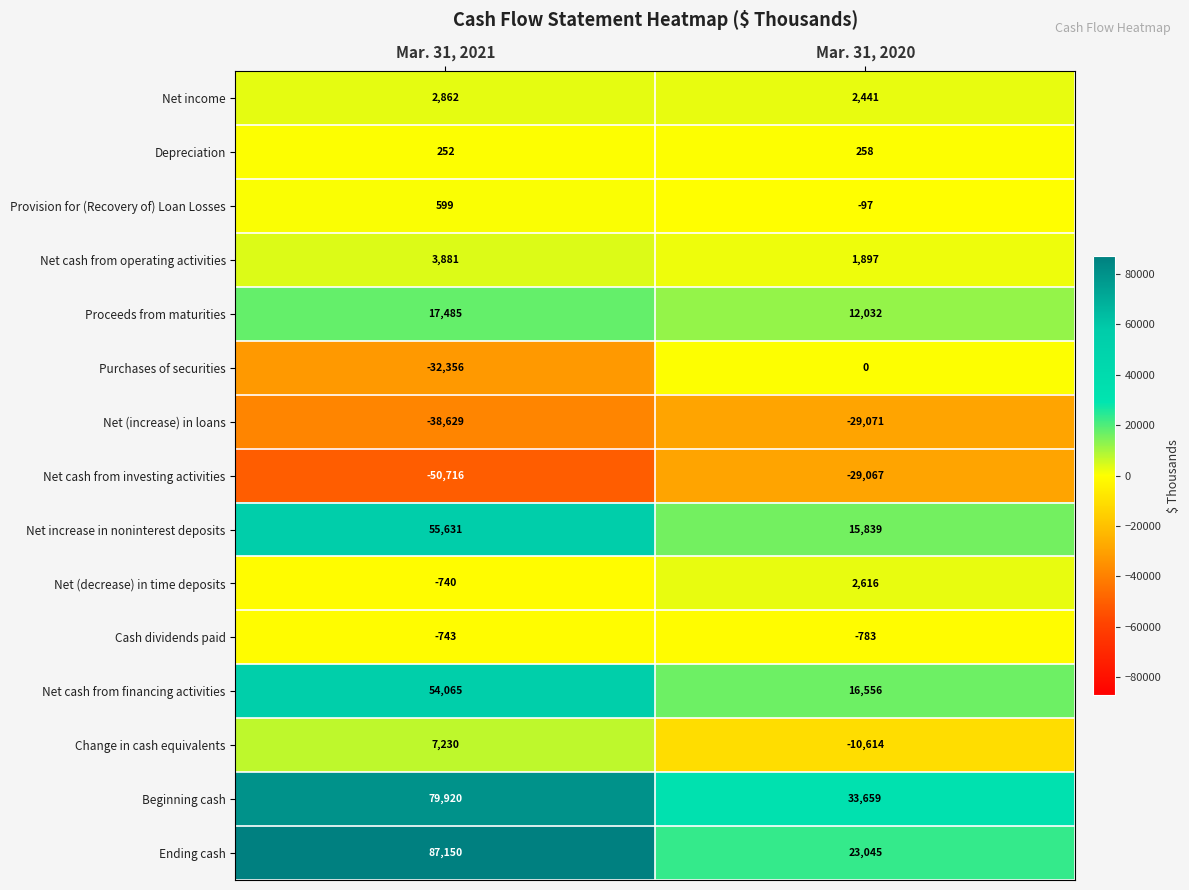

What is the total value across all series at Mar. 31, 2020?

38711